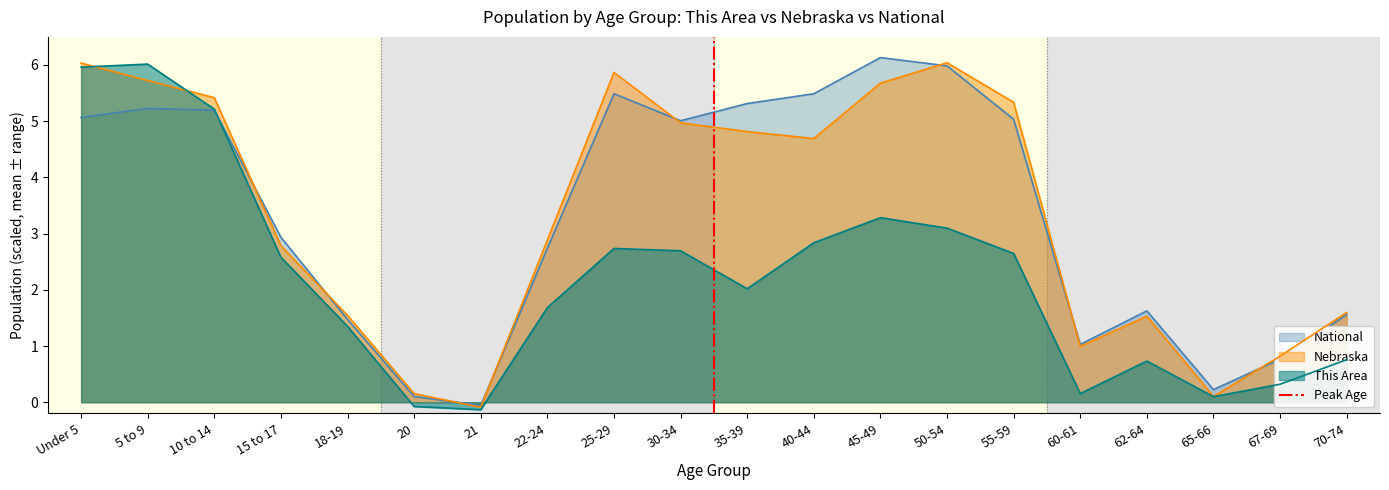

Which category has the lowest value in the Nebraska series?

21